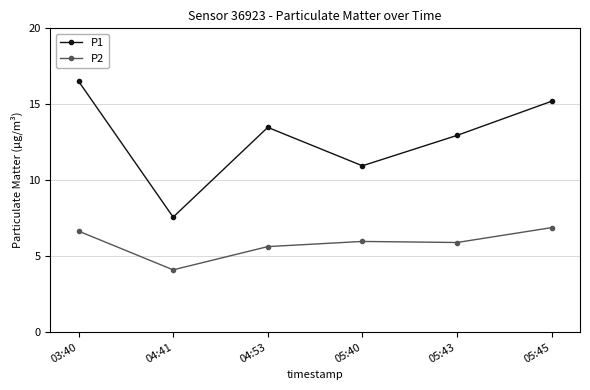

Which series changed the most between 04:41 and 05:45?

P1